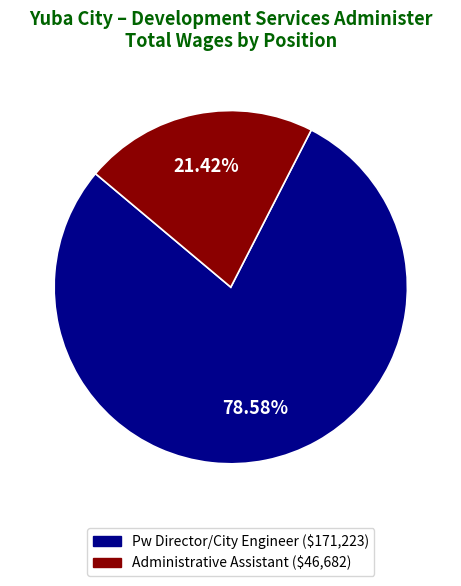

How many segments does this pie chart have?

2